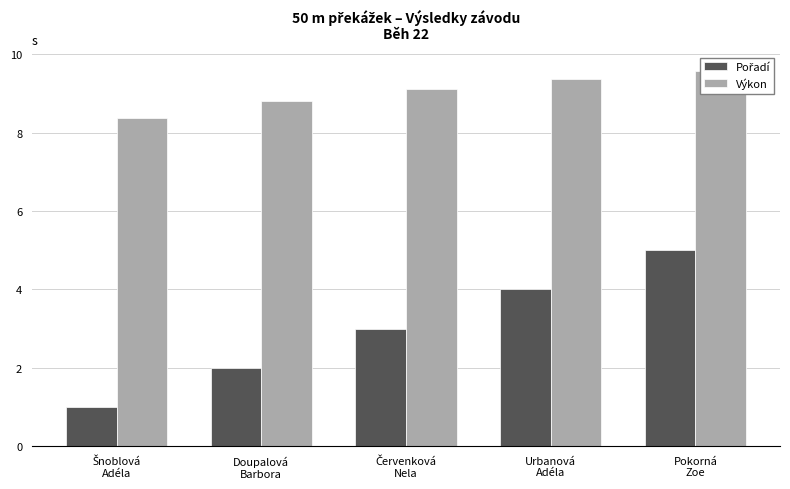

How many groups of bars are there?

5